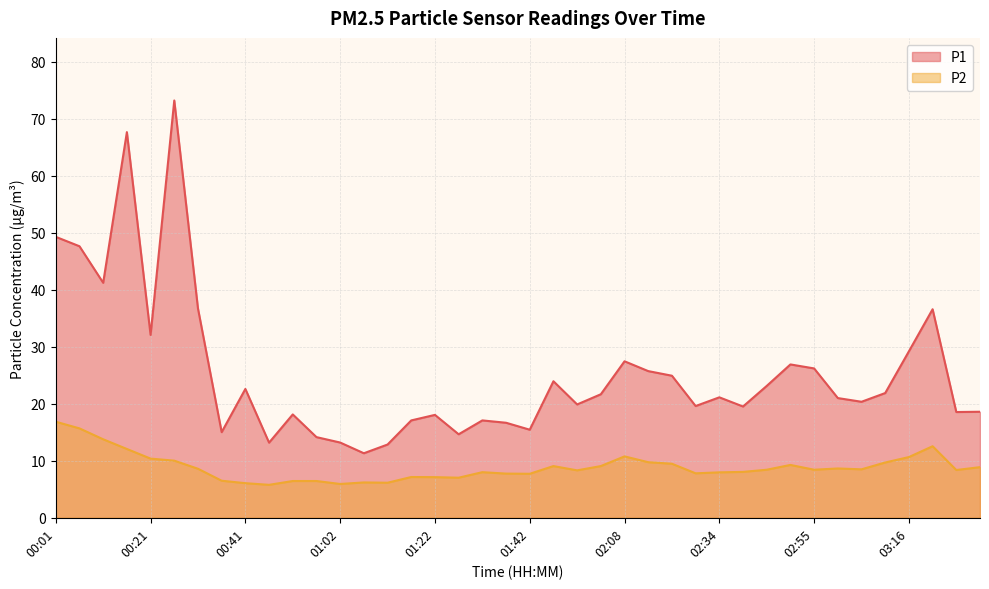

At 02:13, list the series in order from smallest to largest.

P2, P1